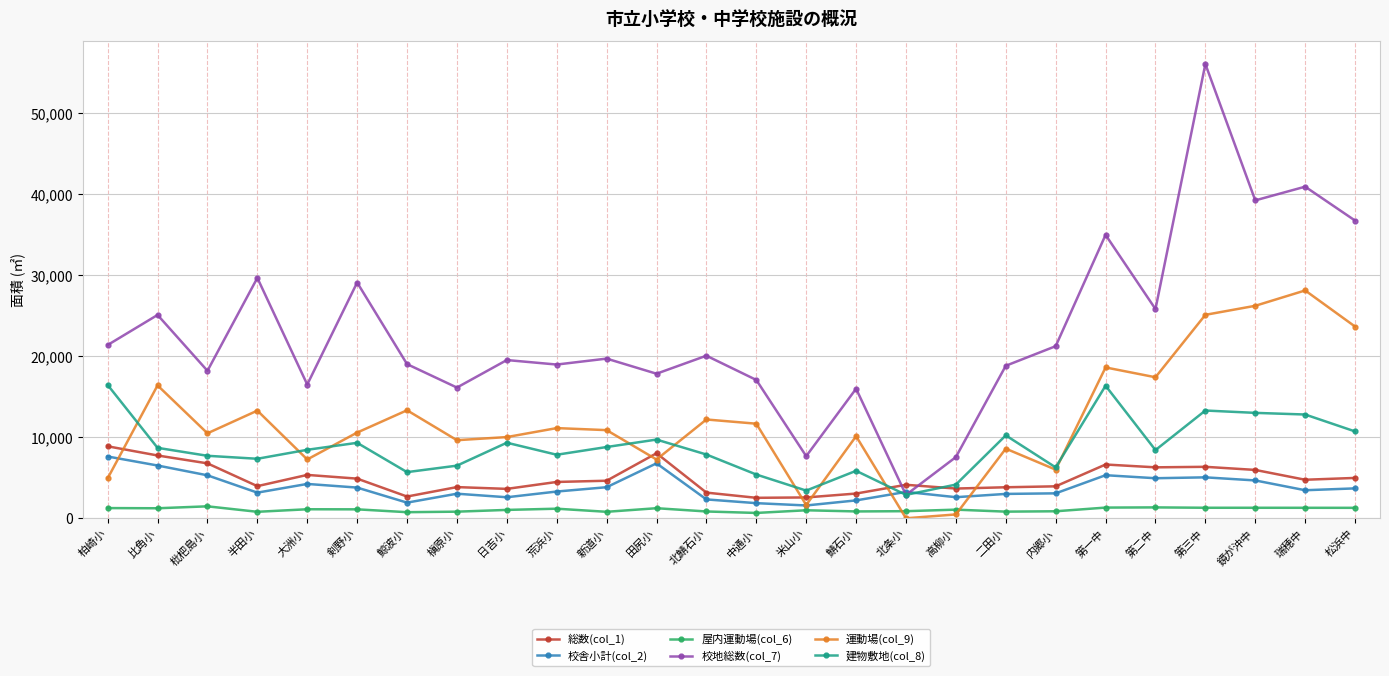

Between which two adjacent categories do 校地総数(col_7) and 総数(col_1) first intersect?

鯖石小 and 北条小